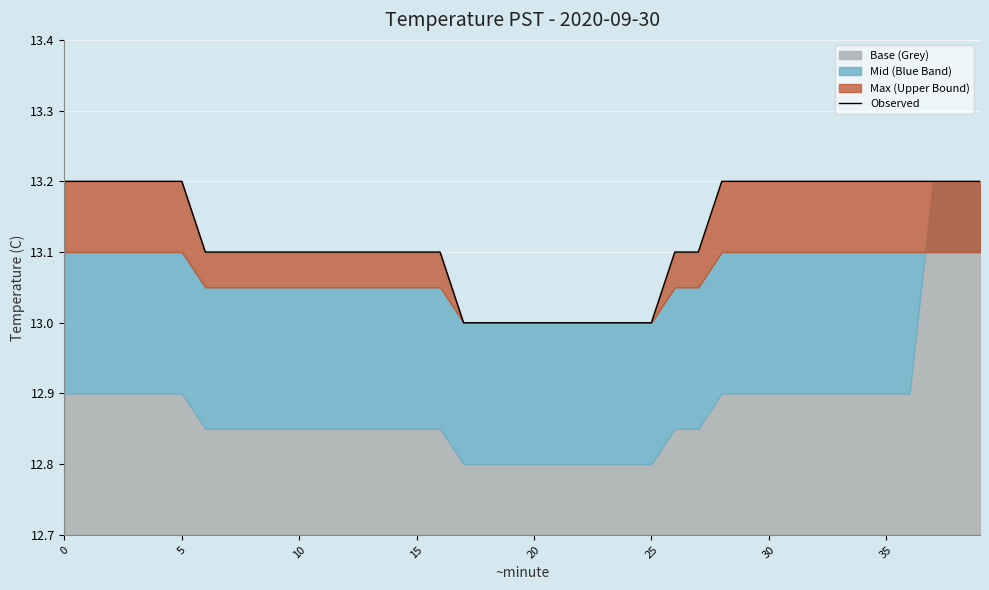

What is the sum of the values at 32 and 9?

26.3